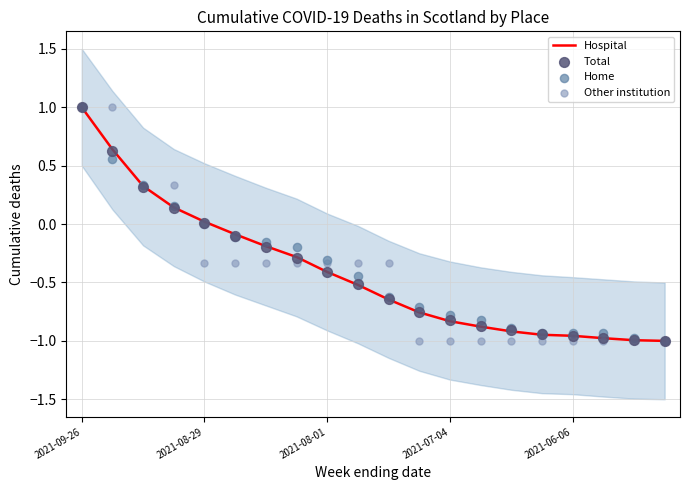

What is the total value across all series at 10?

-2.2